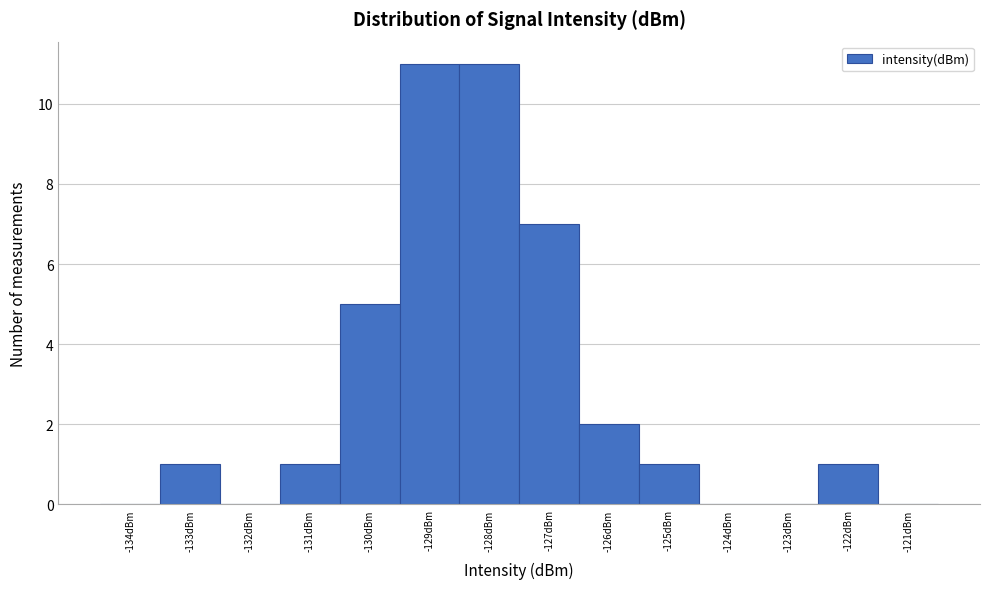

Reading left to right, transcribe this chart: for each bar, give the range it covers on the x-axis and its height. The values are not printed on the chart, so give them approximately, as read against the axis.

-134.5 to -133.5: 0
-133.5 to -132.5: 1
-132.5 to -131.5: 0
-131.5 to -130.5: 1
-130.5 to -129.5: 5
-129.5 to -128.5: 11
-128.5 to -127.5: 11
-127.5 to -126.5: 7
-126.5 to -125.5: 2
-125.5 to -124.5: 1
-124.5 to -123.5: 0
-123.5 to -122.5: 0
-122.5 to -121.5: 1
-121.5 to -120.5: 0